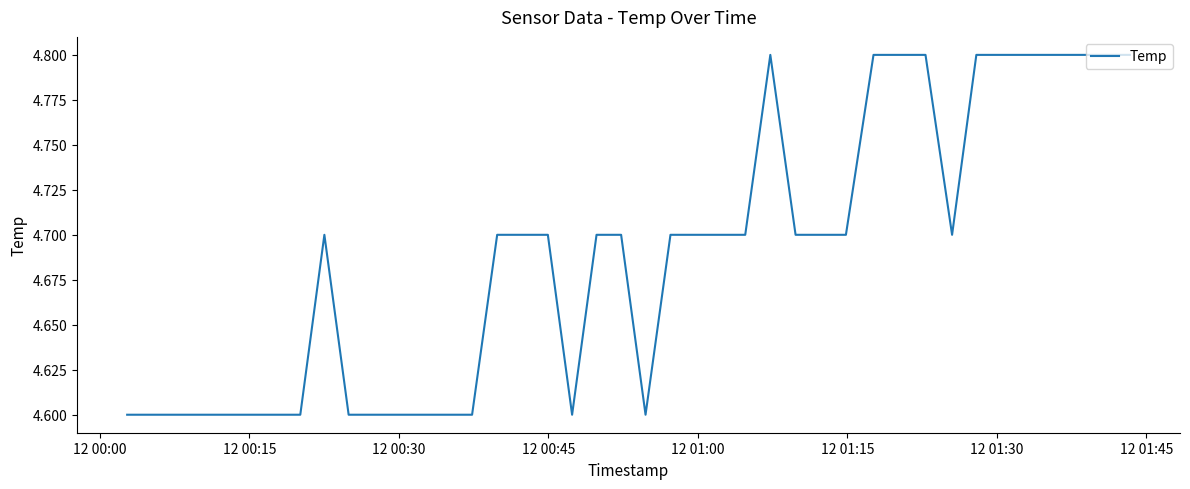

What is the greatest value displayed?

4.8